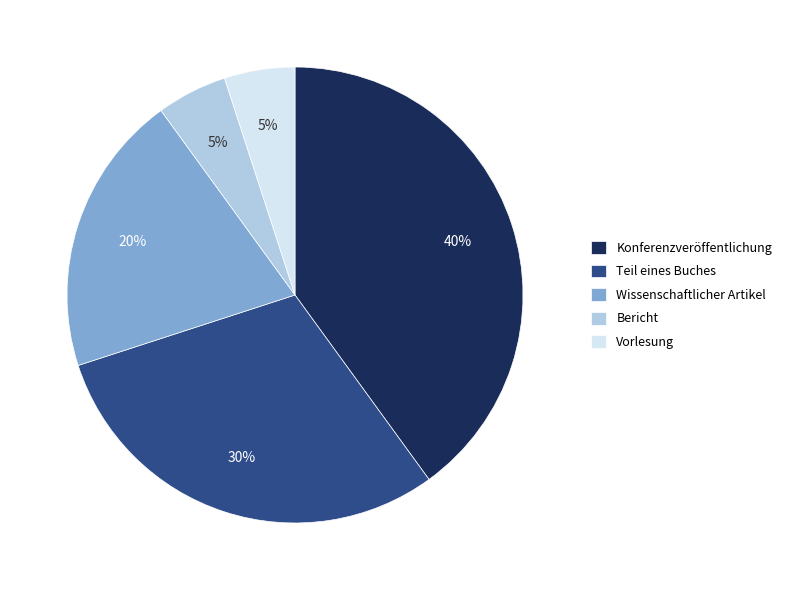

To the nearest percent, what percentage of the pie is Bericht?

5%